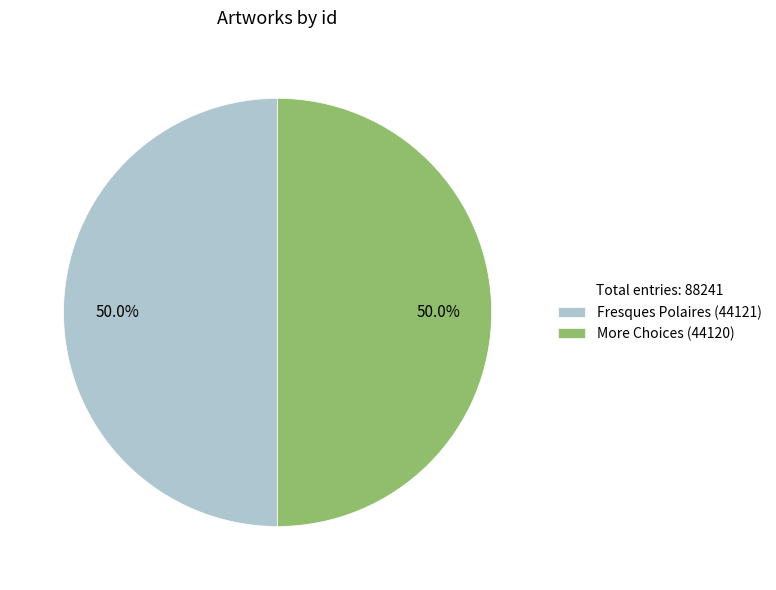

How many segments does this pie chart have?

2